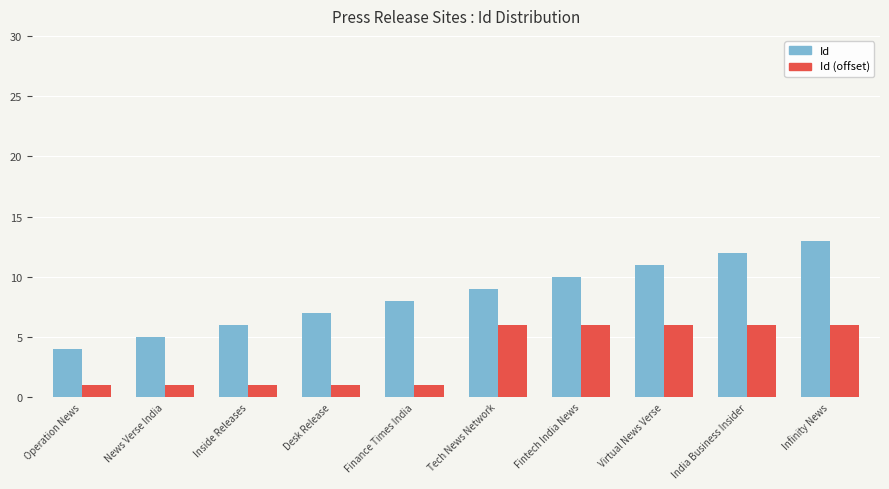

Rank the series by their average value, from highest to lowest.

Id, Id (offset)